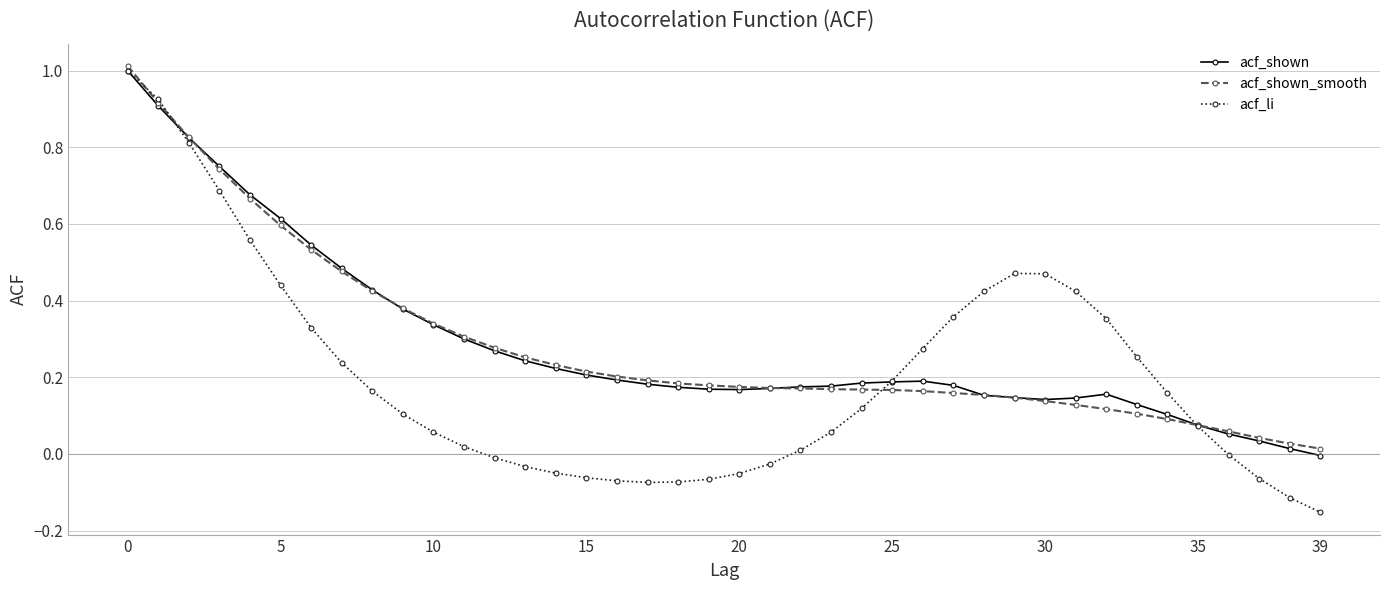

Which series has the largest range (max minus min)?

acf_li